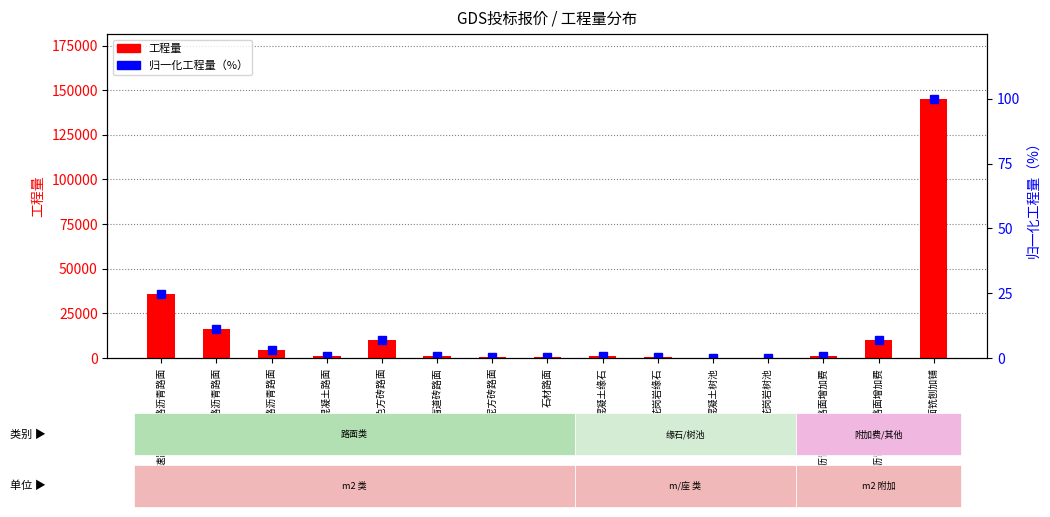

What is the spread (max minus min) of values at 混凝土缘石?

1299.1